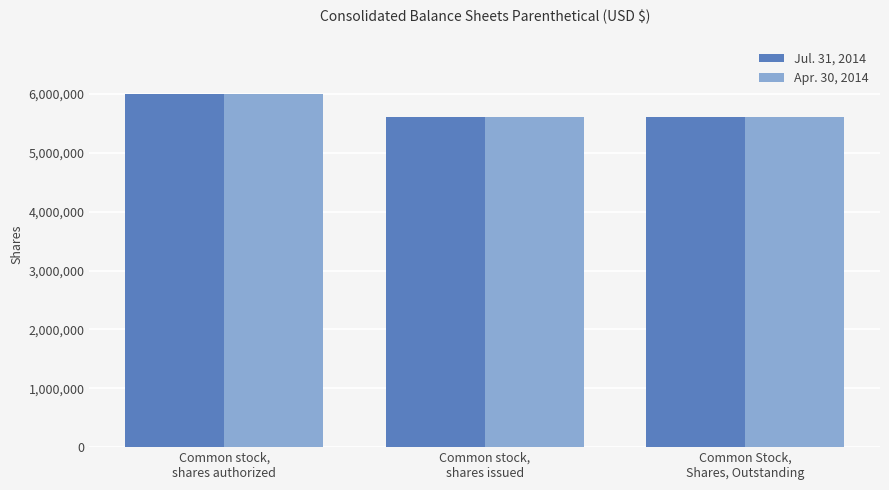

Reading left to right, what are all the values shown in this chart?

Jul. 31, 2014: 6000000	5615750	5615750
Apr. 30, 2014: 6000000	5615750	5615750